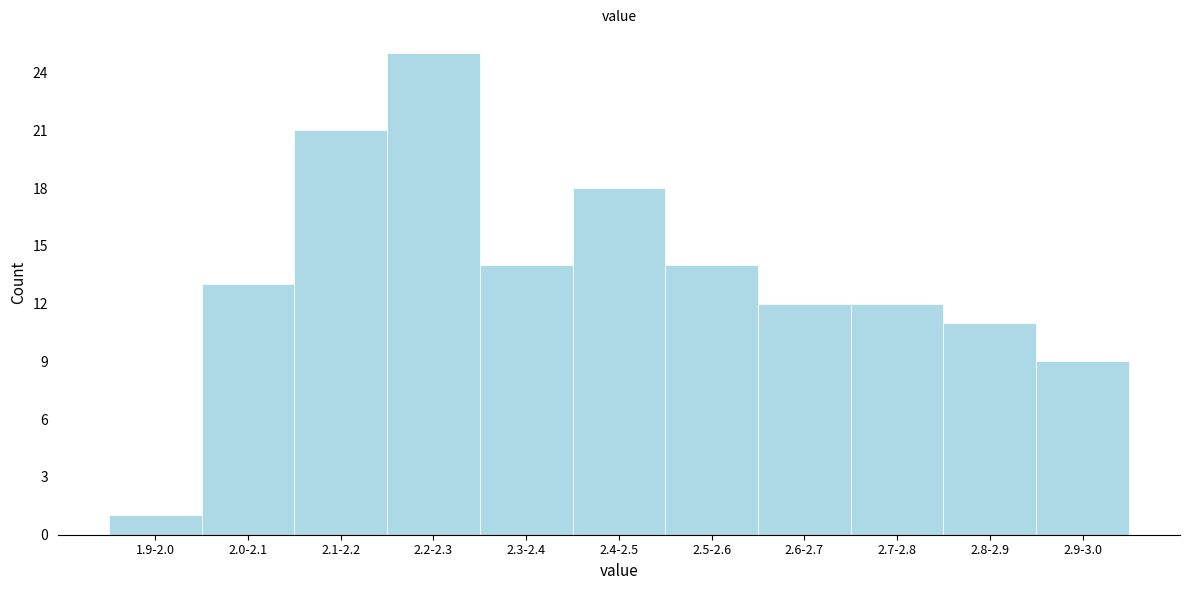

Reading right to left, transcribe all the data shown in this chart.

2.9-3.0=9	2.8-2.9=11	2.7-2.8=12	2.6-2.7=12	2.5-2.6=14	2.4-2.5=18	2.3-2.4=14	2.2-2.3=25	2.1-2.2=21	2.0-2.1=13	1.9-2.0=1